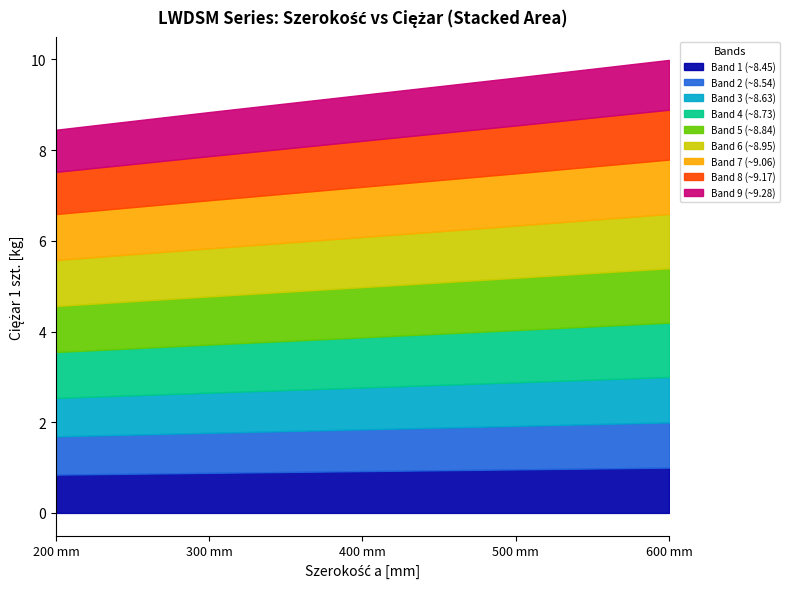

True or false: the data shows 16.6 at 500.

False